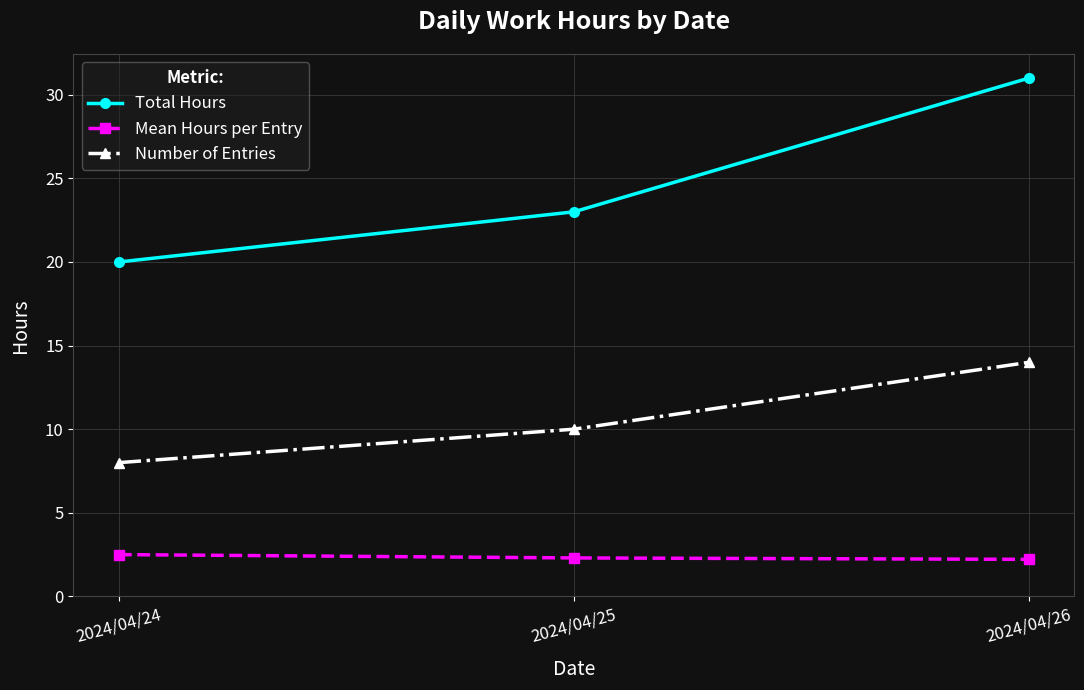

How many distinct data groups are displayed?

3